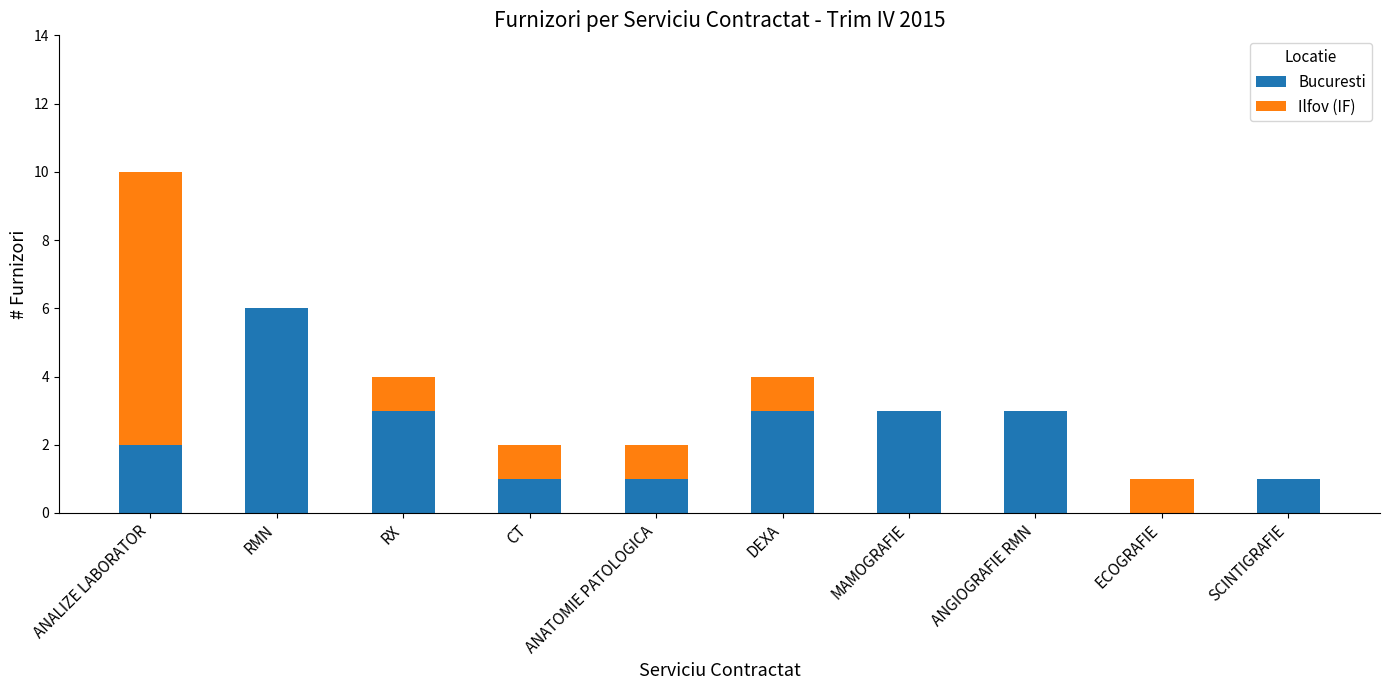

Is it true that Bucuresti equals 1 at ANATOMIE PATOLOGICA?

True